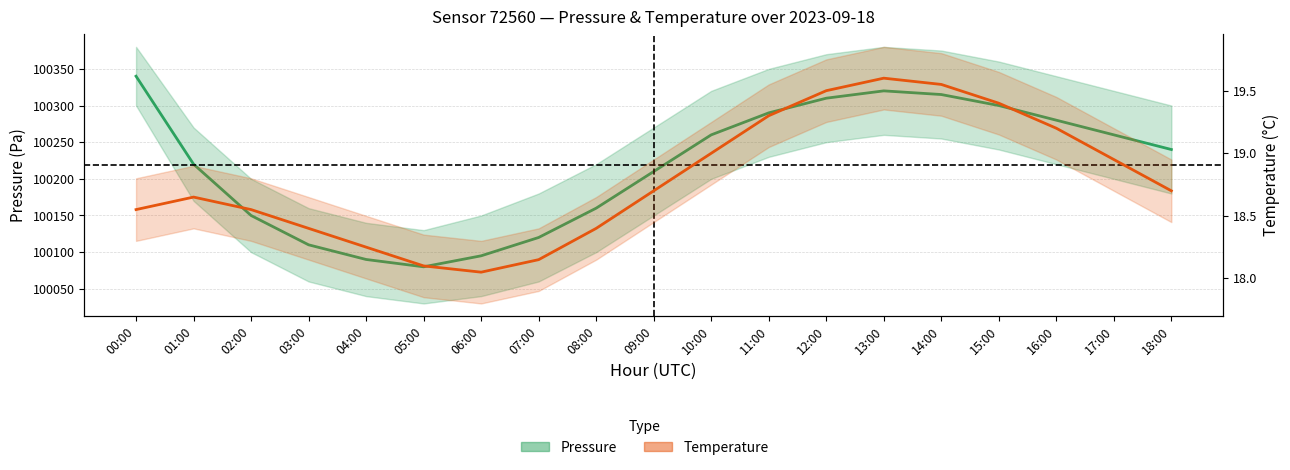

At which category does the chart reach its minimum across all series?

06:00